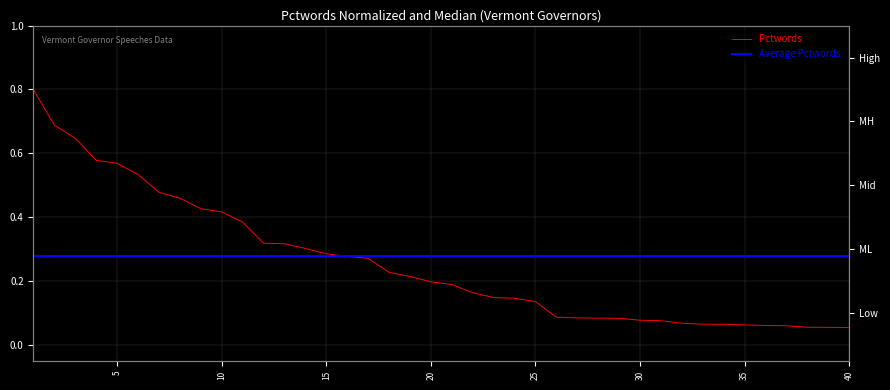

Reading right to left, what are all the values shown in this chart?

Pctwords: 0.1	0.1	0.1	0.1	0.1	0.1	0.1	0.1	0.1	0.1	0.1	0.1	0.1	0.1	0.1	0.1	0.1	0.1	0.2	0.2	0.2	0.2	0.2	0.3	0.3	0.3	0.3	0.3	0.3	0.4	0.4	0.4	0.5	0.5	0.5	0.6	0.6	0.6	0.7	0.8
Average Pctwords: 0.3	0.3	0.3	0.3	0.3	0.3	0.3	0.3	0.3	0.3	0.3	0.3	0.3	0.3	0.3	0.3	0.3	0.3	0.3	0.3	0.3	0.3	0.3	0.3	0.3	0.3	0.3	0.3	0.3	0.3	0.3	0.3	0.3	0.3	0.3	0.3	0.3	0.3	0.3	0.3